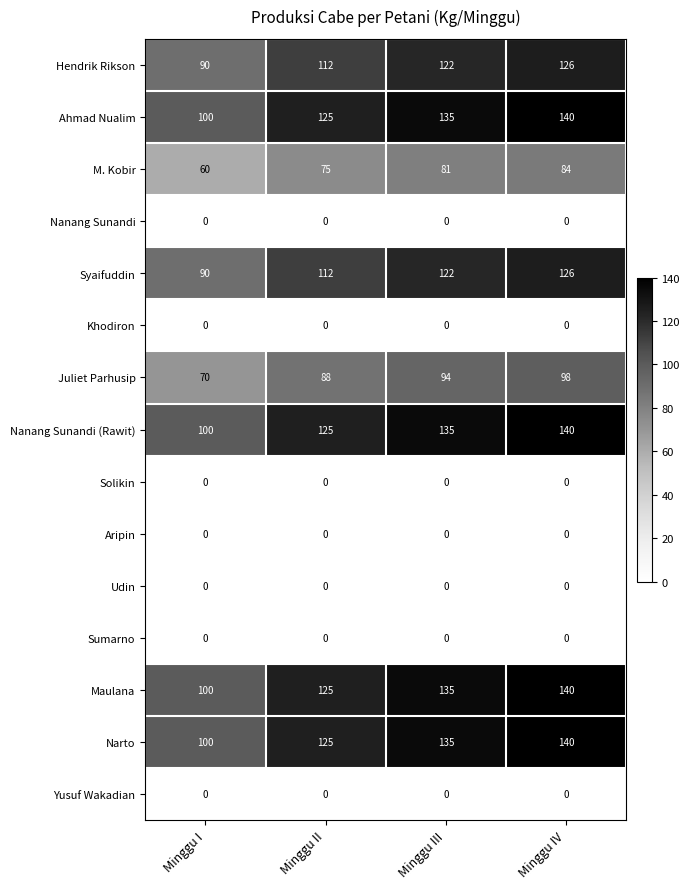

Which category has the highest value in the Juliet Parhusip series?

Minggu IV